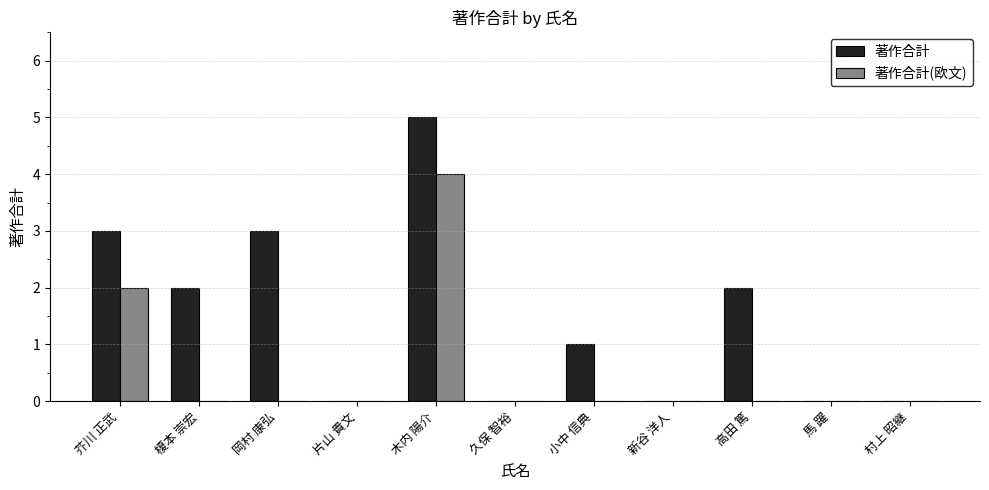

How many 著作合計 values are between 0 and 3?

10